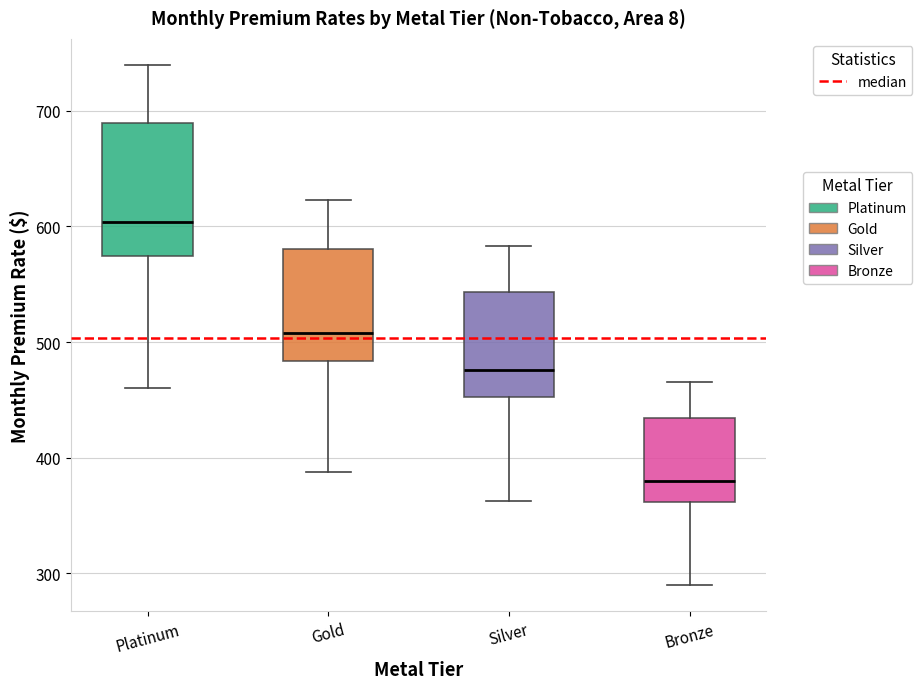

Which box is the tallest, from its lower edge to its upper edge?

Platinum